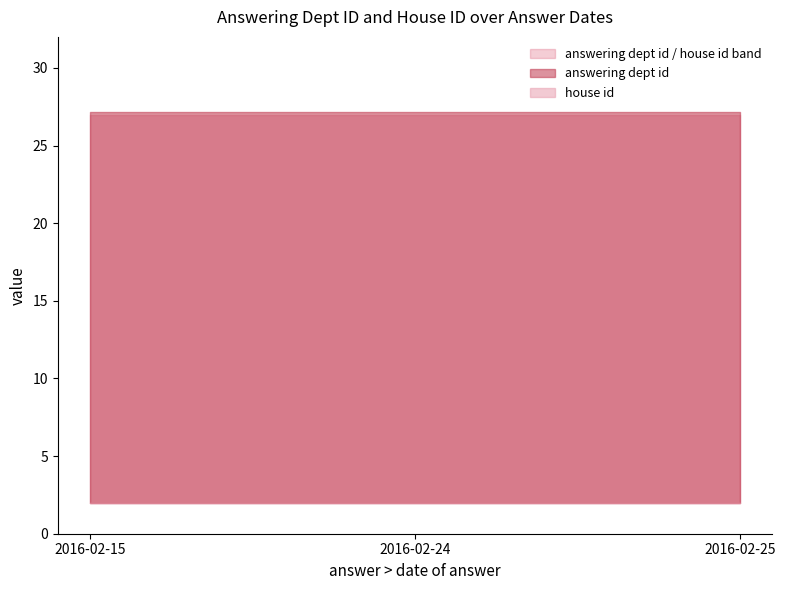

What value does the answering dept id series have at 2016-02-24?

27